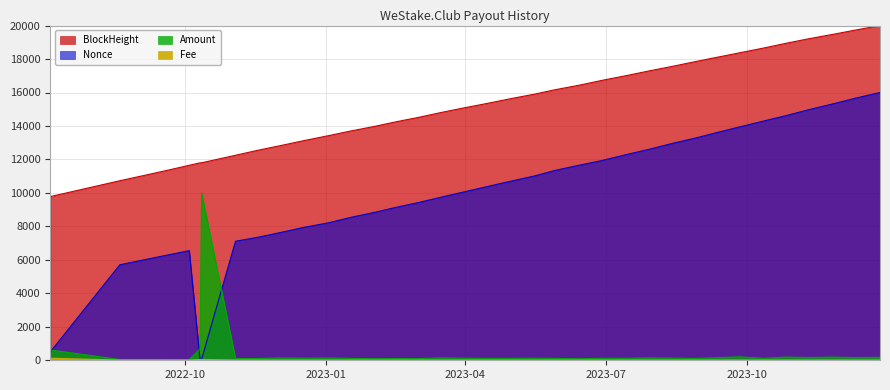

At which category is the sum across all series the highest?

2023-12-26